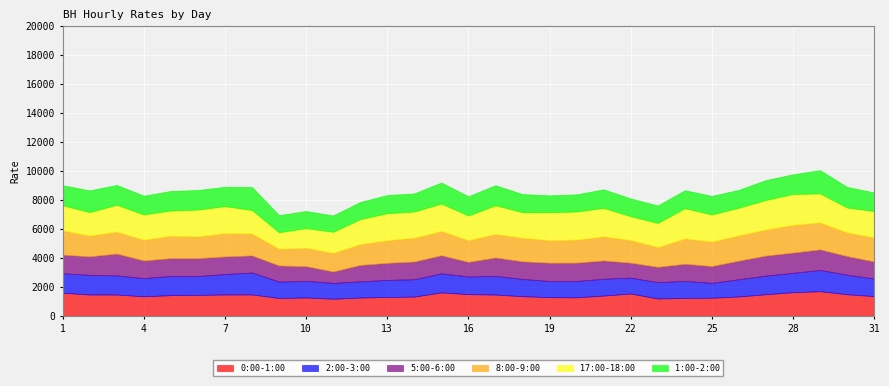

The value of 8:00-9:00 at 15 is 1679.9. True or false?

True